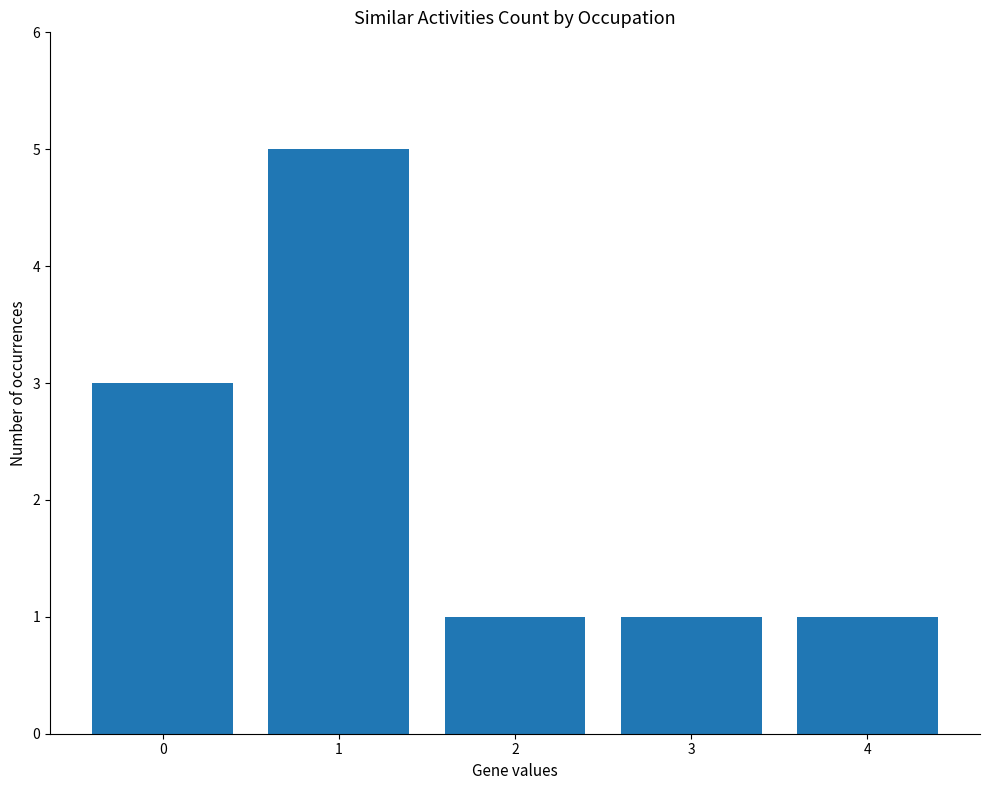

How many bars are there in total?

5